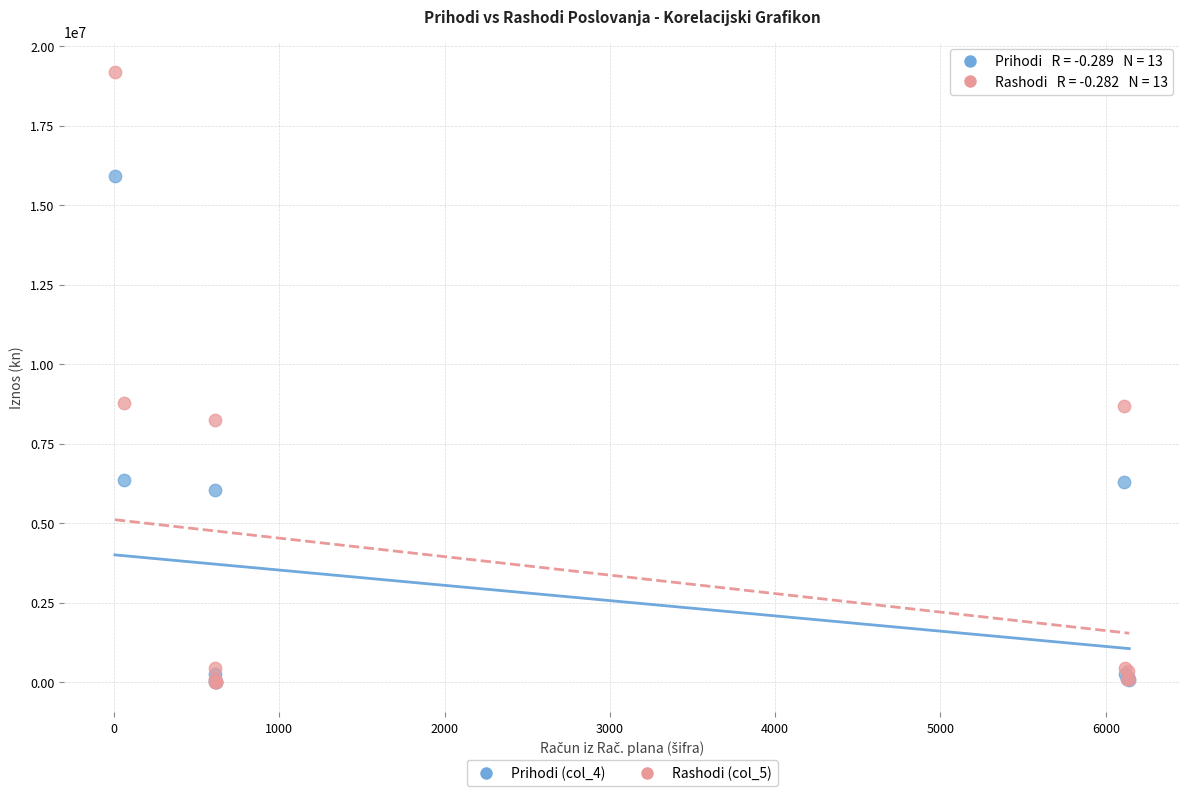

Which series reaches the maximum Y coordinate?

Rashodi (col_5)